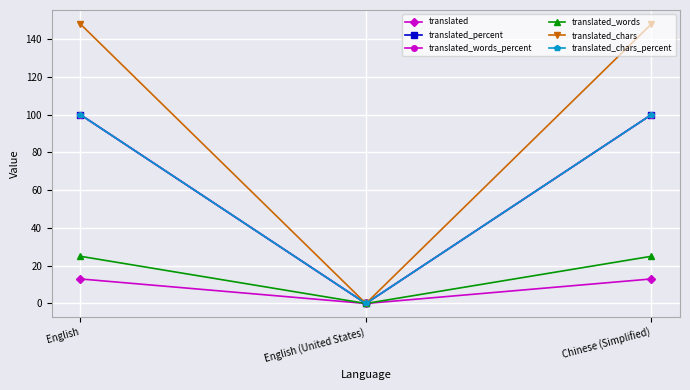

Is this an area chart (filled region under the line)?

No